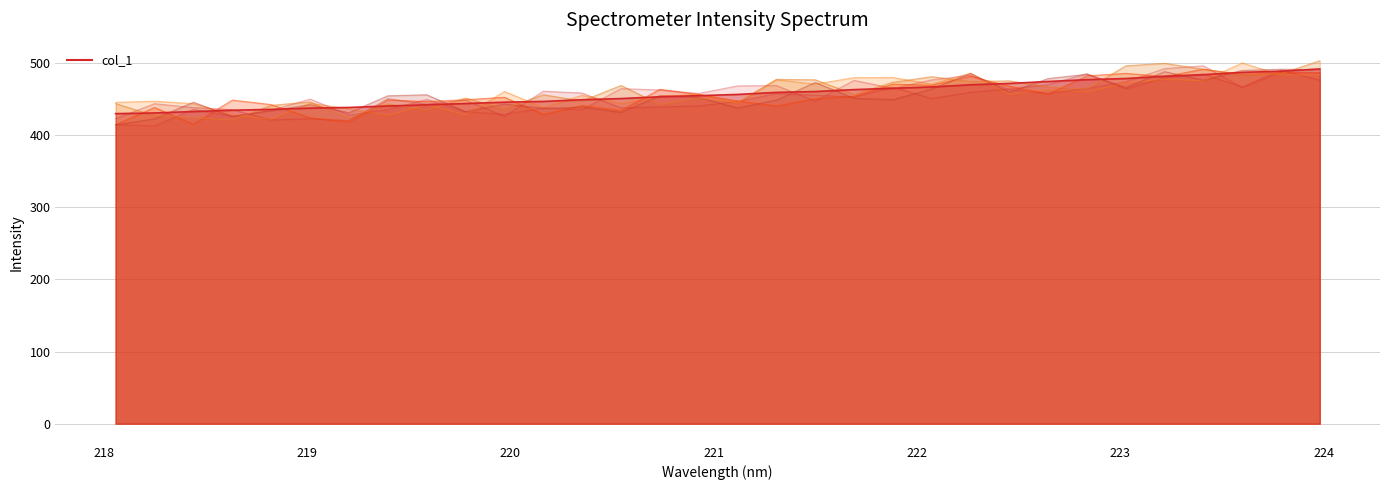

True or false: the data has more than 2 interior local peaks.

False